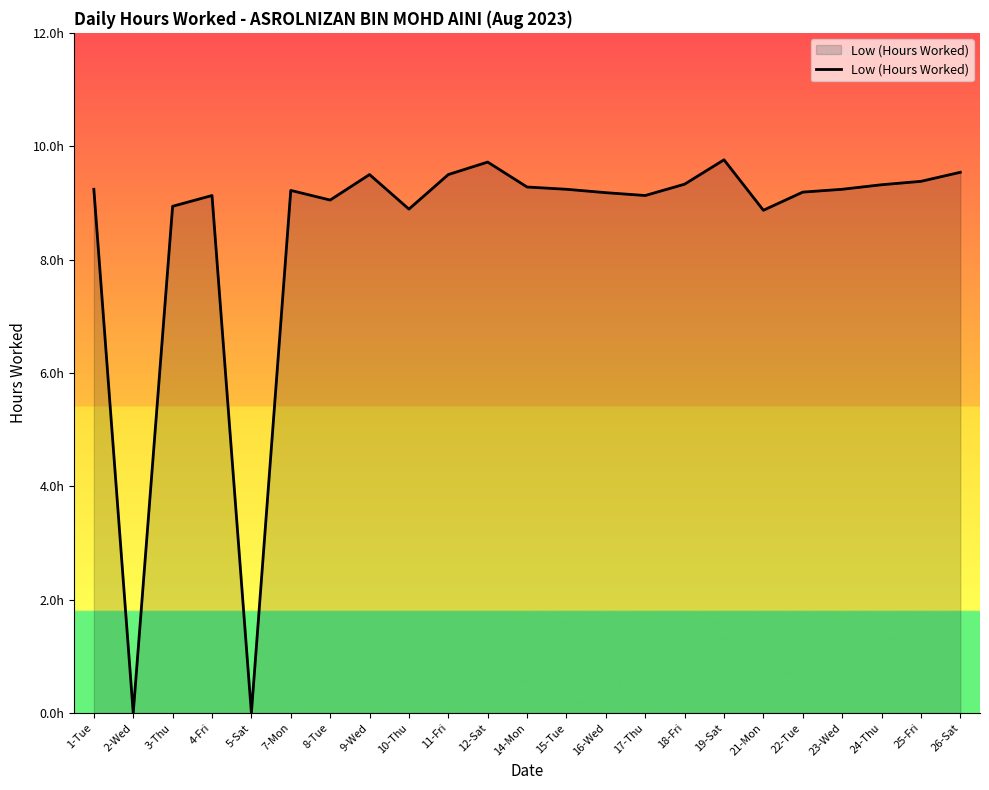

What position from the left is 3-Thu?

3